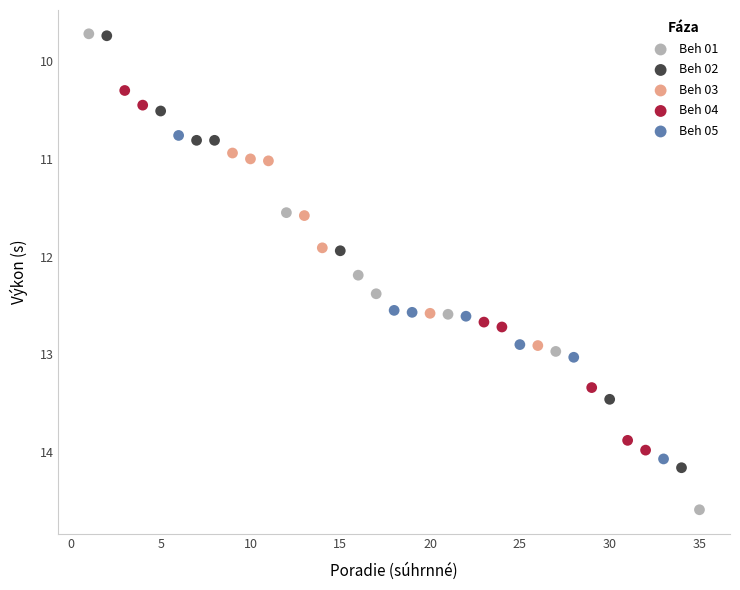

Which series contains the highest Y value?

Beh 01